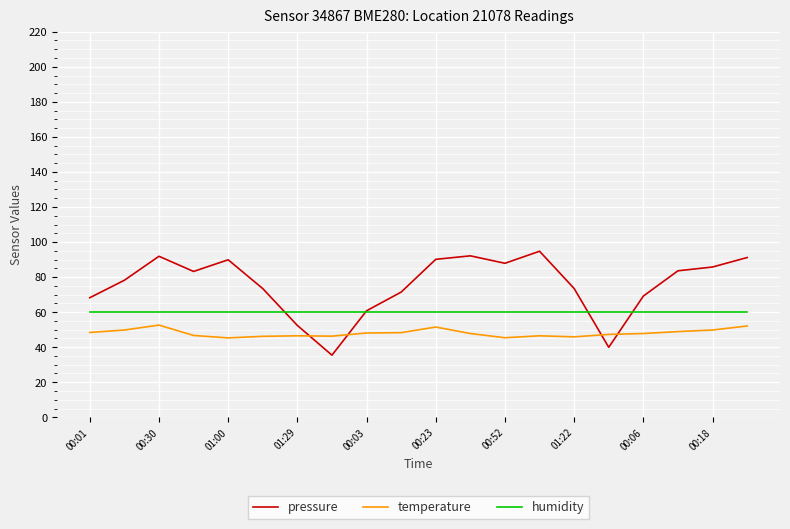

At how many categories does at least one series exceed 63?

16